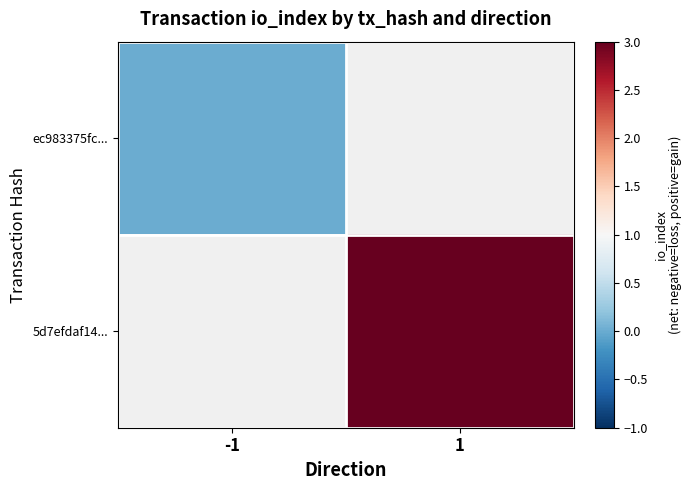

Rank the series by their average value, from lowest to highest.

ec983375fc..., 5d7efdaf14...